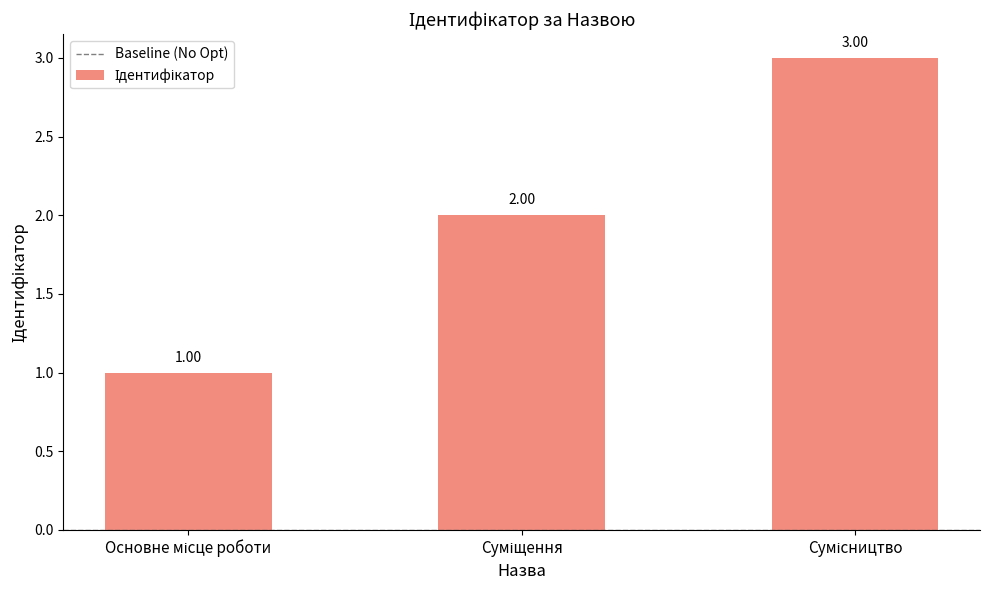

What is the sum of all values?

6